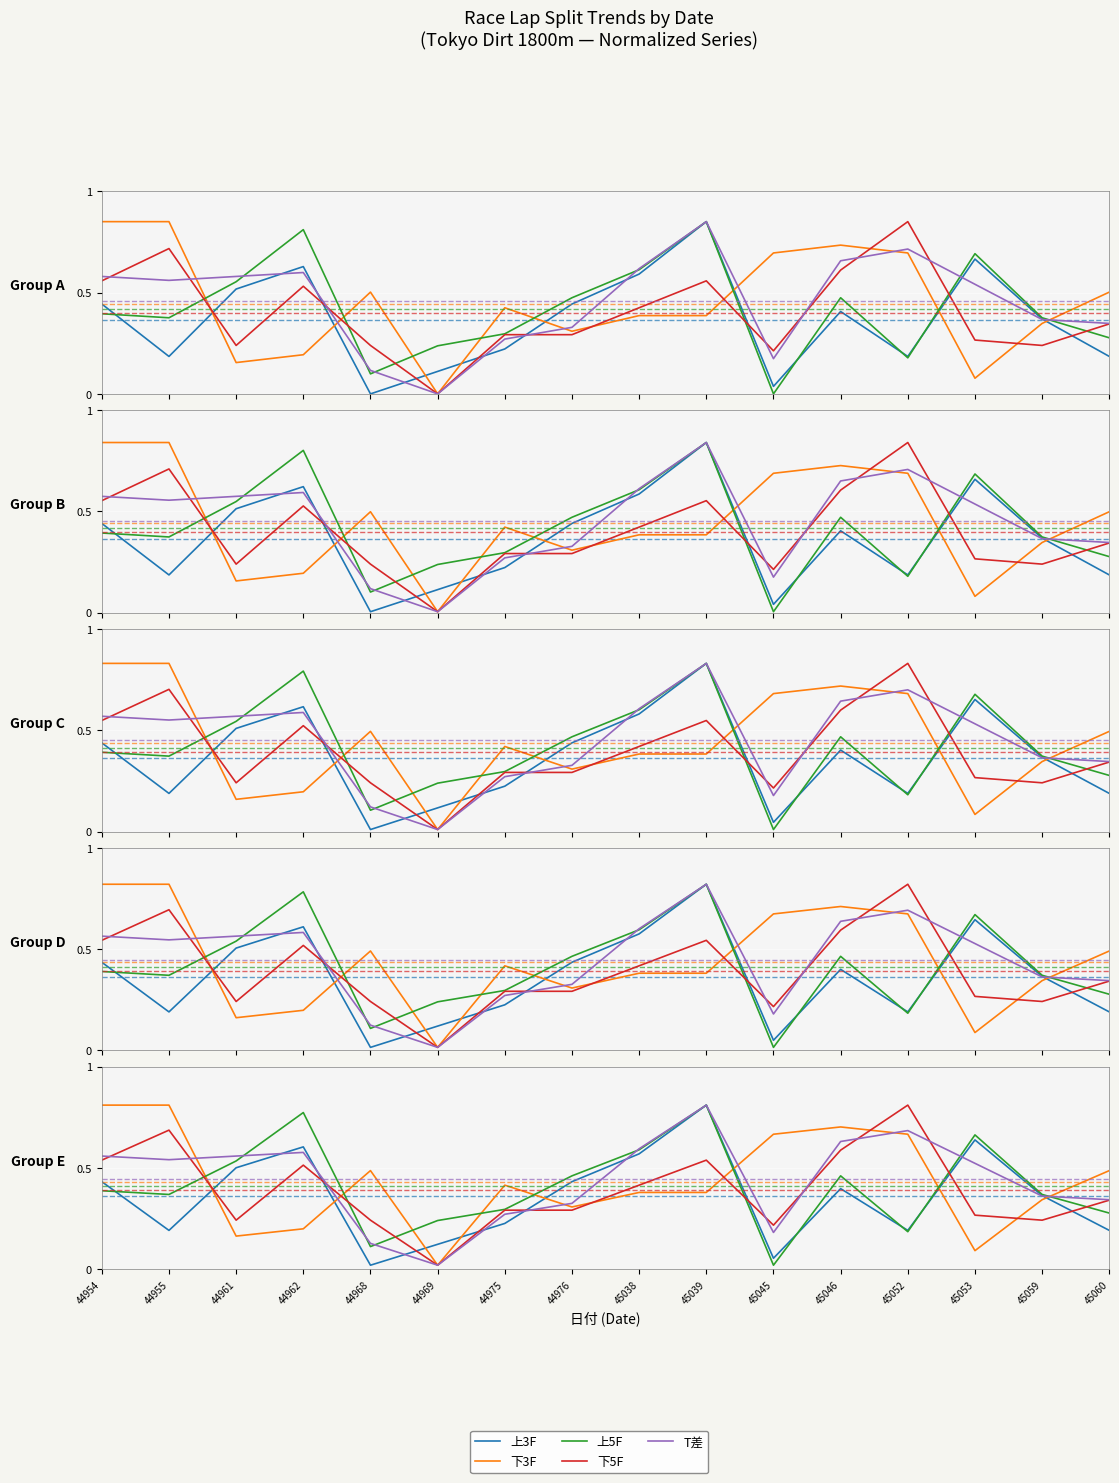

Between 44969 and 45052, which series saw the biggest shift?

下5F